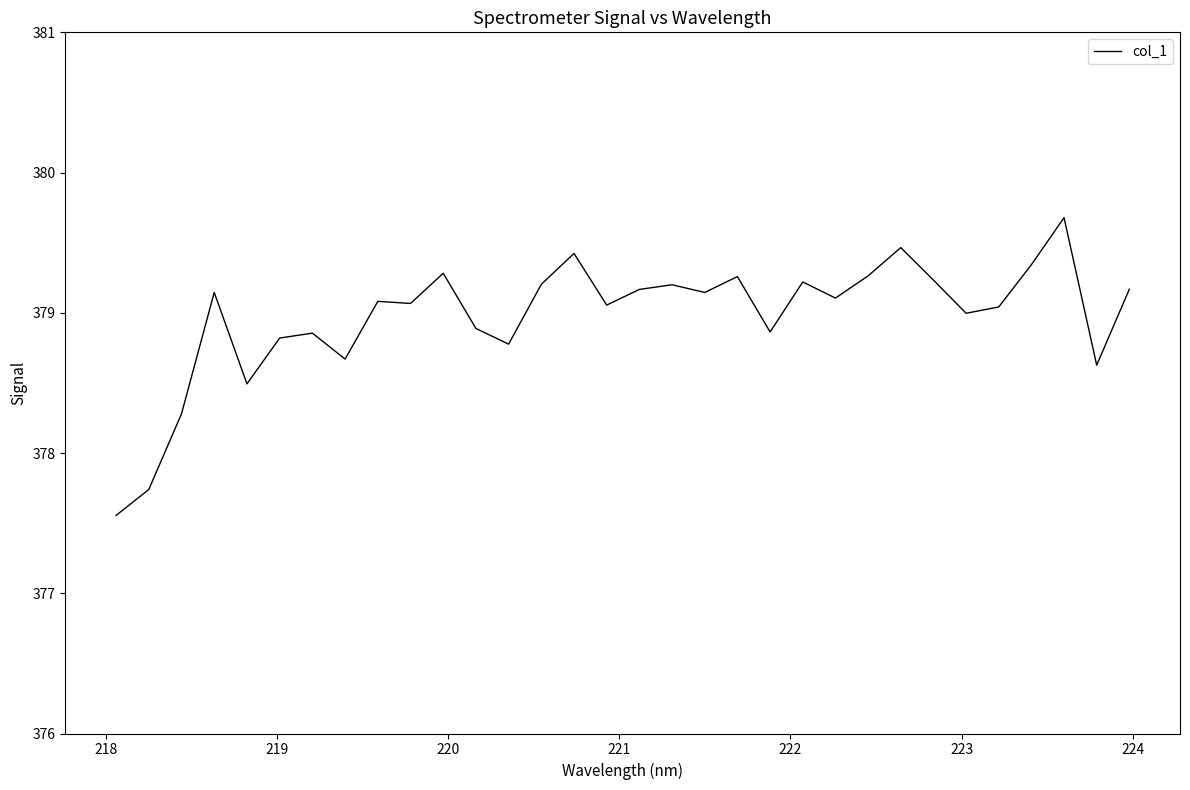

How many distinct data groups are displayed?

1